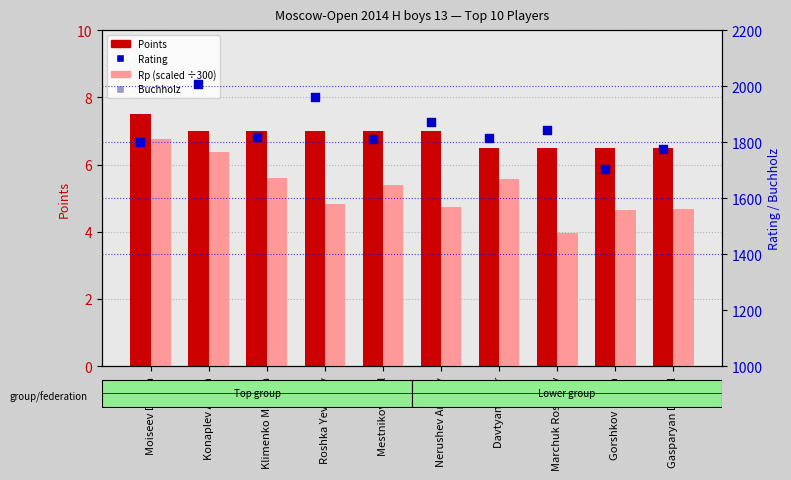

Which series contains the lowest Y value?

Rp (scaled)